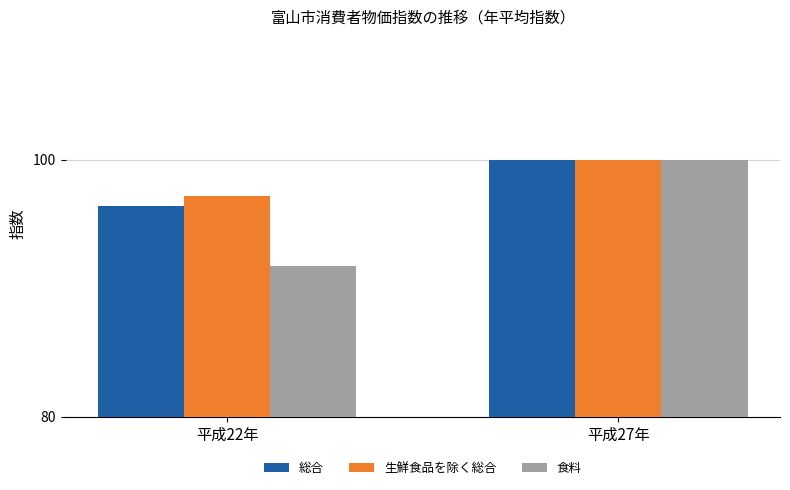

How many categories are shown in the chart?

2